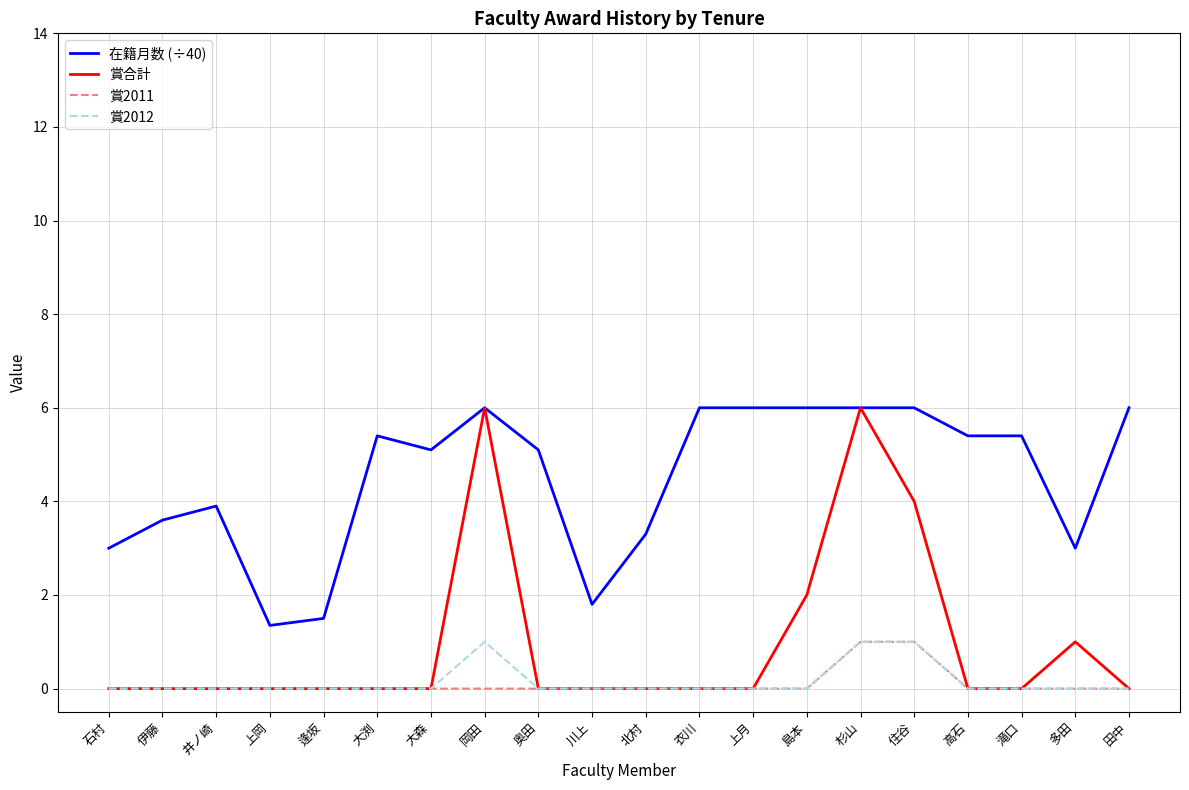

The 在籍月数 (÷40) series shows 1.4 at 上岡. True or false?

True